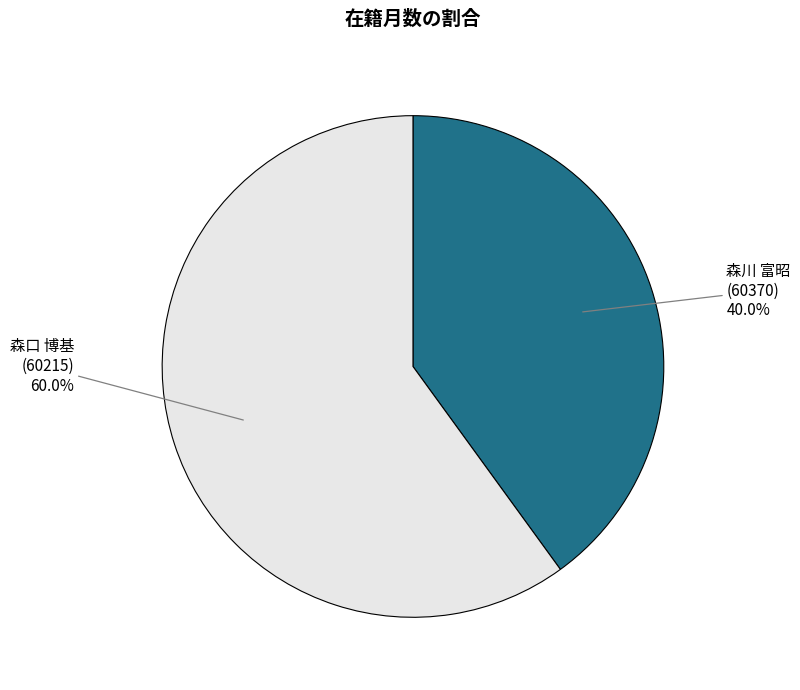

Is there a majority slice in this chart?

Yes